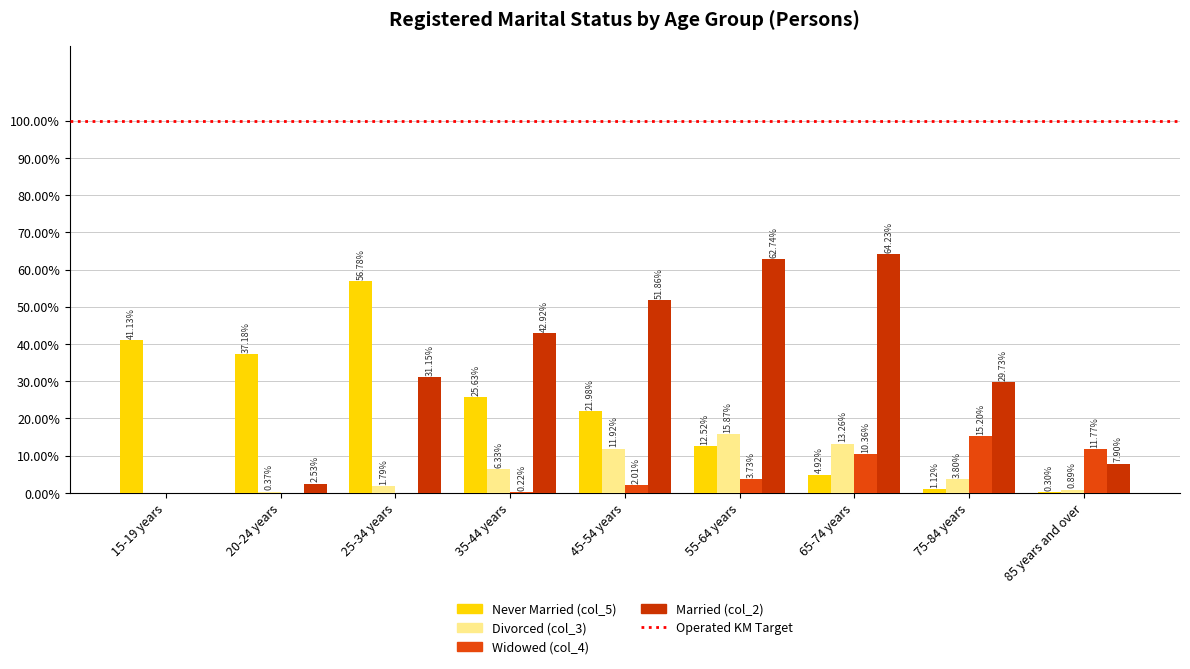

The value of Married (col_2) at 85 years and over is 4.3. True or false?

False